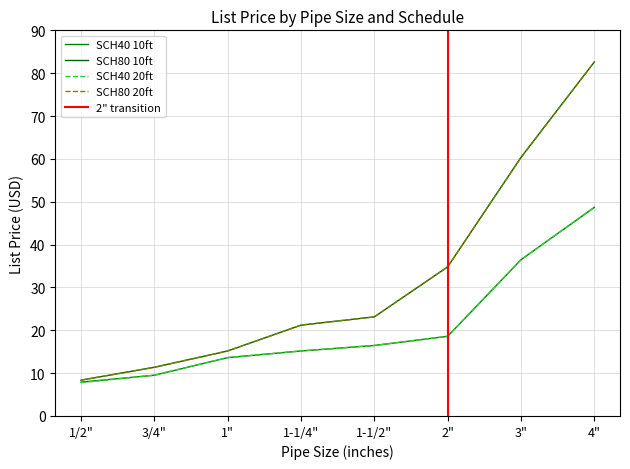

Does the chart display data point markers on the line(s)?

No